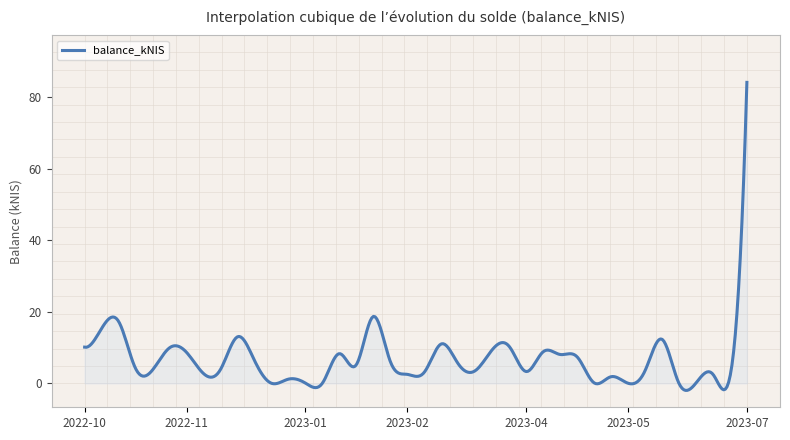

What is the greatest value displayed?

84.2